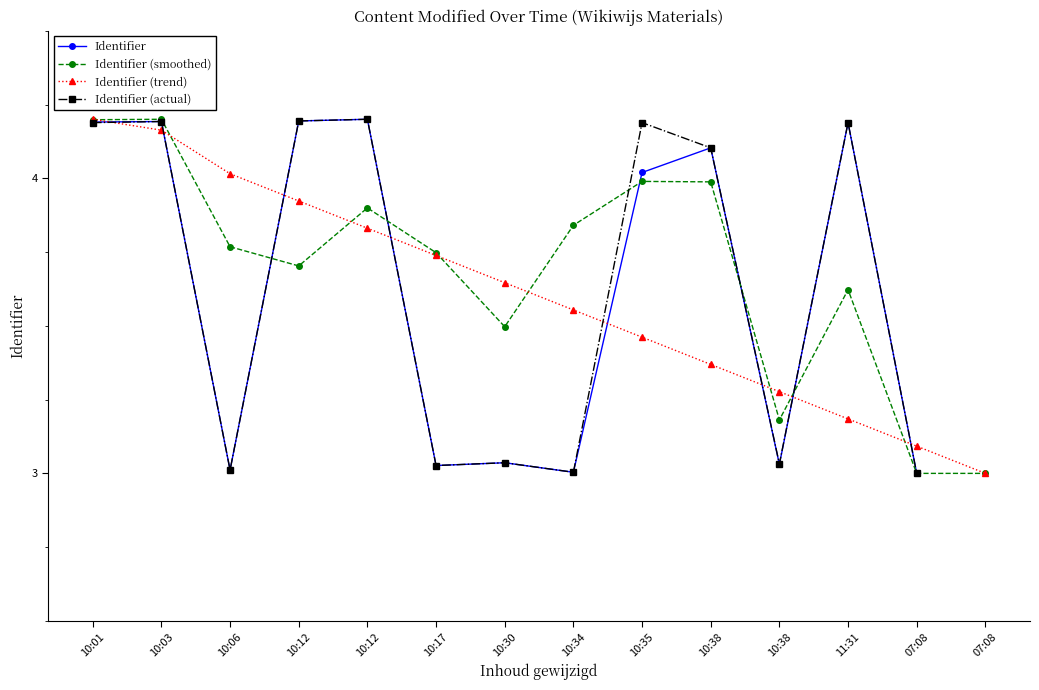

At which category is the sum across all series the highest?

10:01